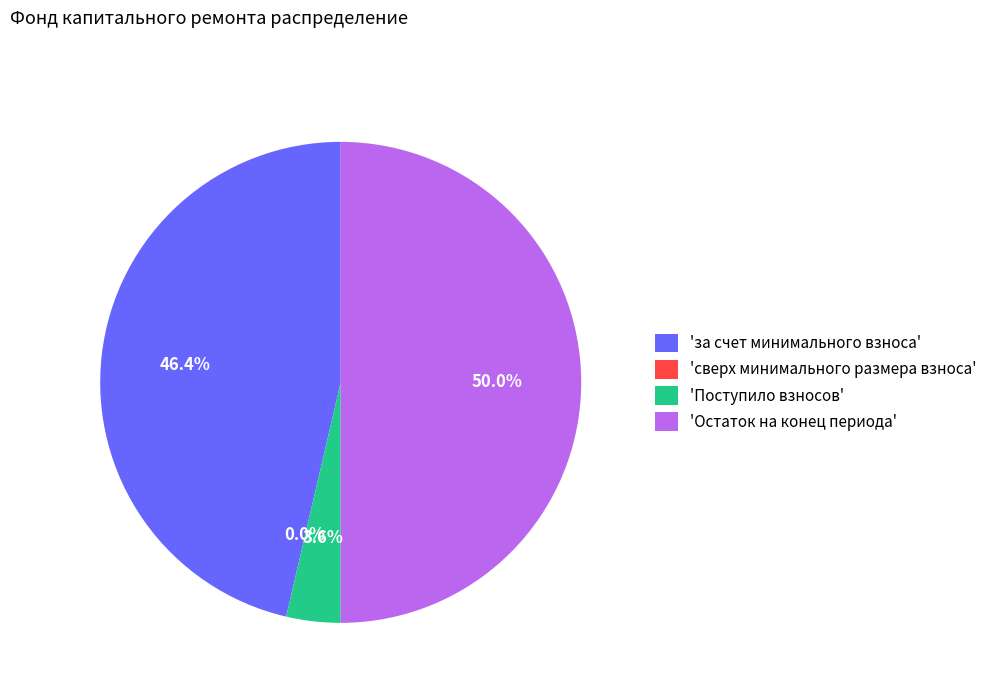

To the nearest percent, what is the difference between the largest and smallest slice percentages?

50%